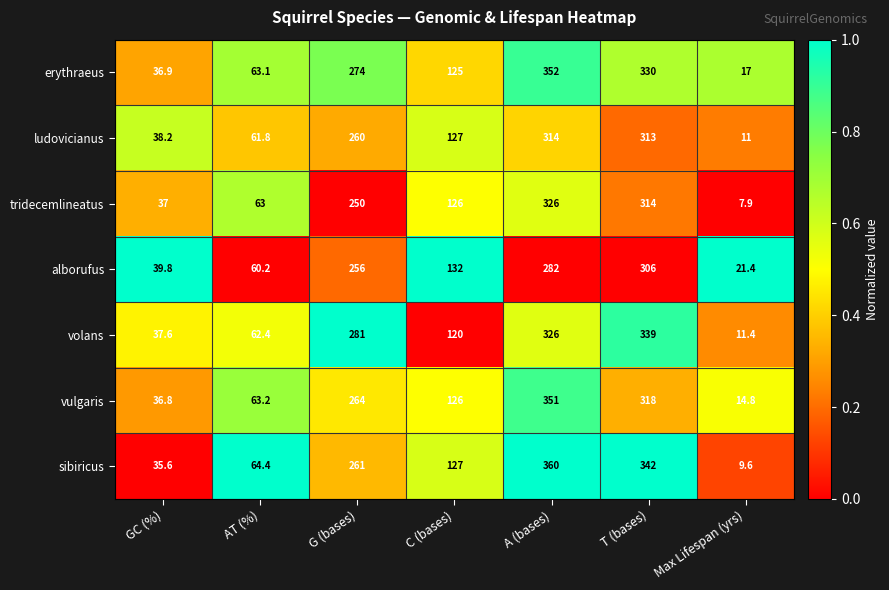

What is the difference between the maximum and minimum values in the volans series?

327.6